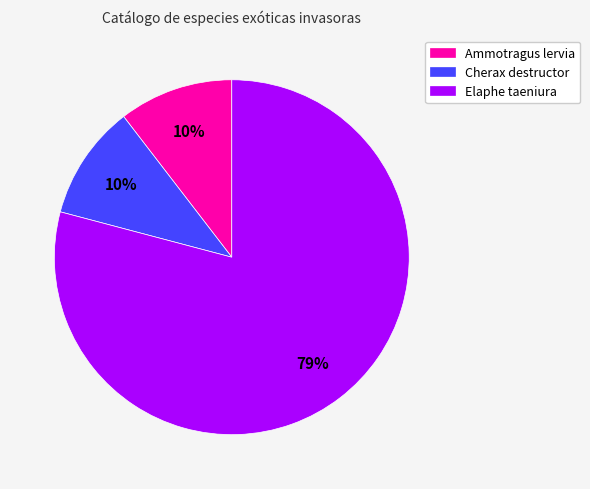

Count the number of slices in the pie.

3